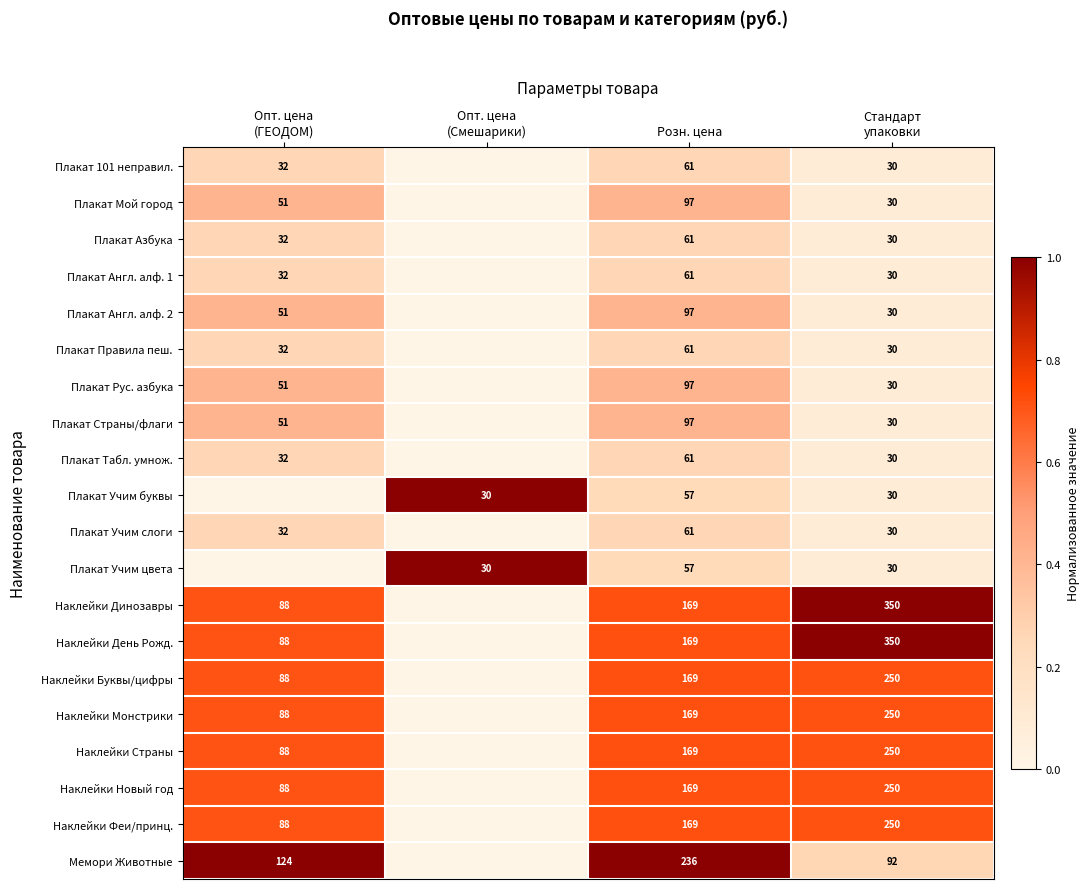

Is it true that Мемори Животные equals 64 at Розн. цена?

False